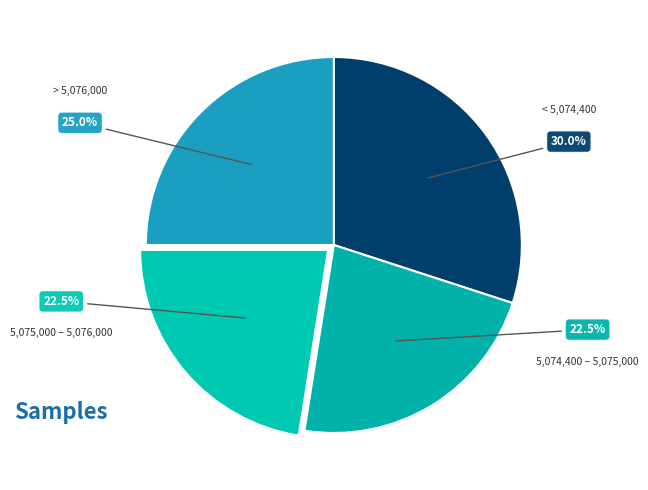

Combined, do 5,074,400 – 5,075,000 and 5,075,000 – 5,076,000 account for over 50%?

No